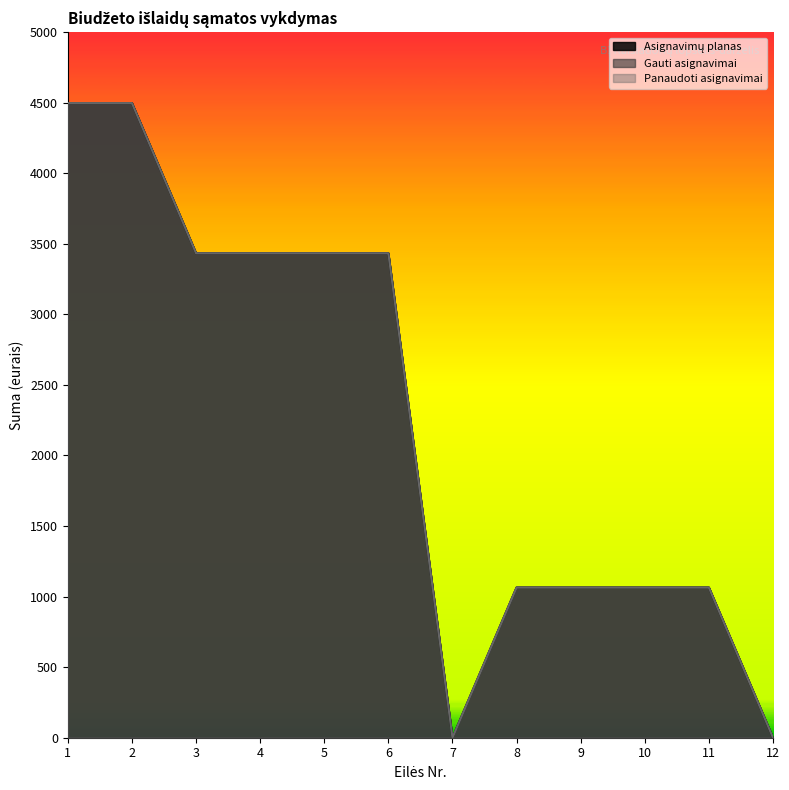

Rank the series by their maximum value, from highest to lowest.

Asignavimų planas, Gauti asignavimai, Panaudoti asignavimai